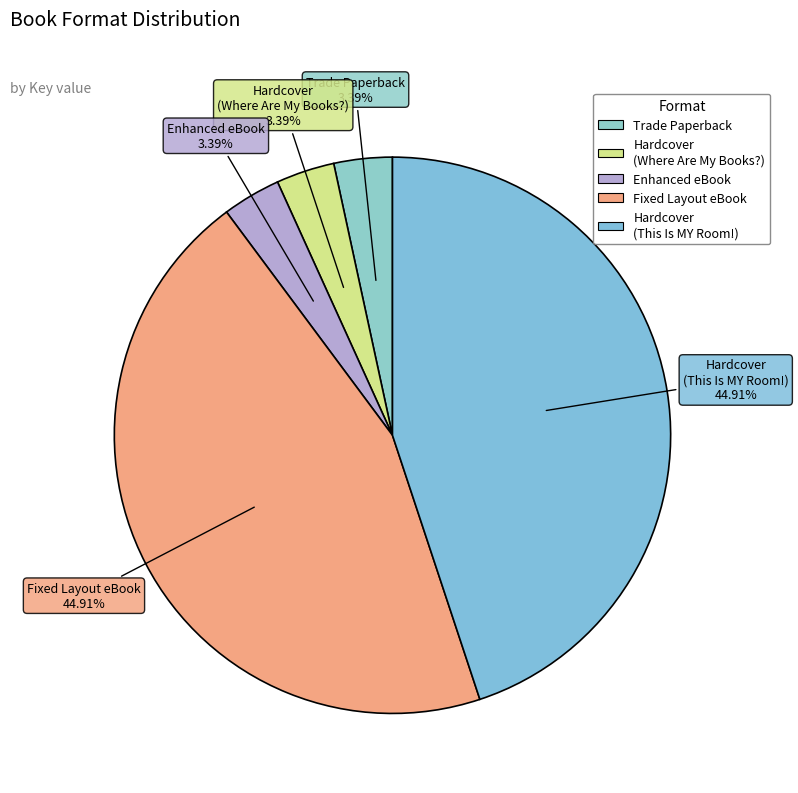

How many slices are in this pie chart?

5